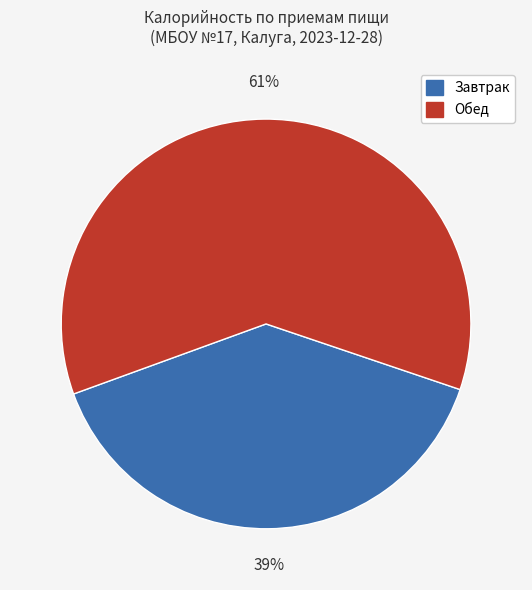

Is there any slice that represents more than half of the pie?

Yes